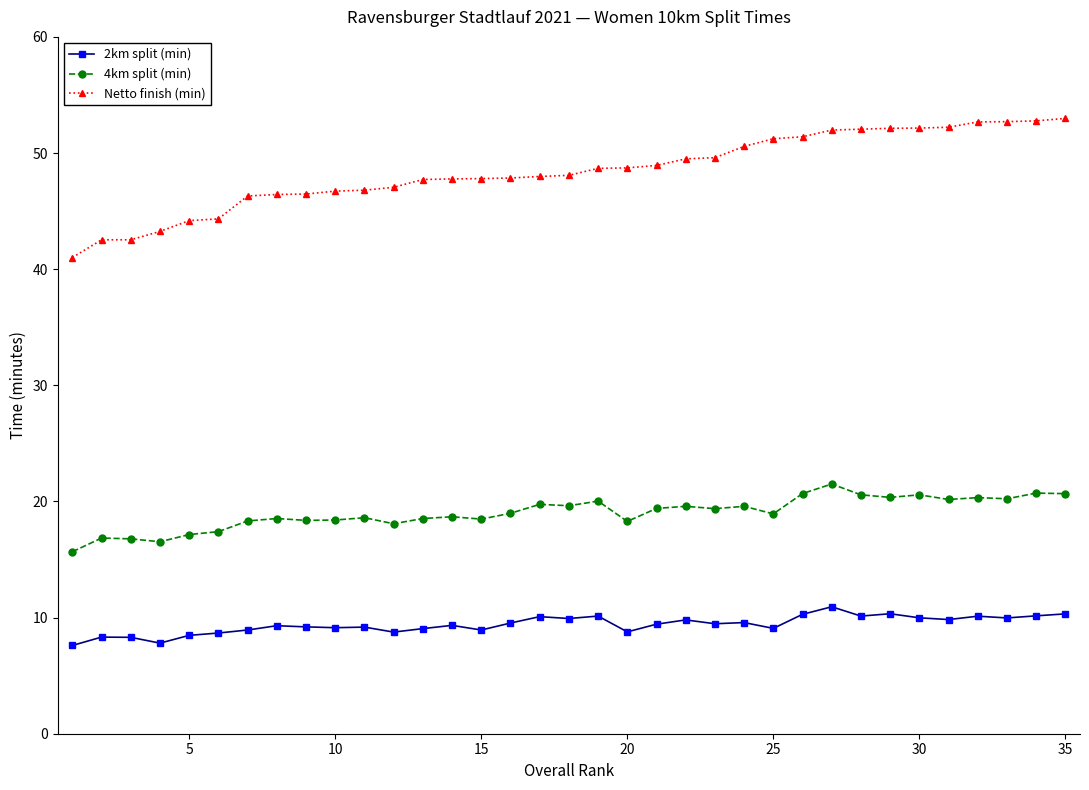

List the series in order of their peak value, highest first.

Netto finish (min), 4km split (min), 2km split (min)